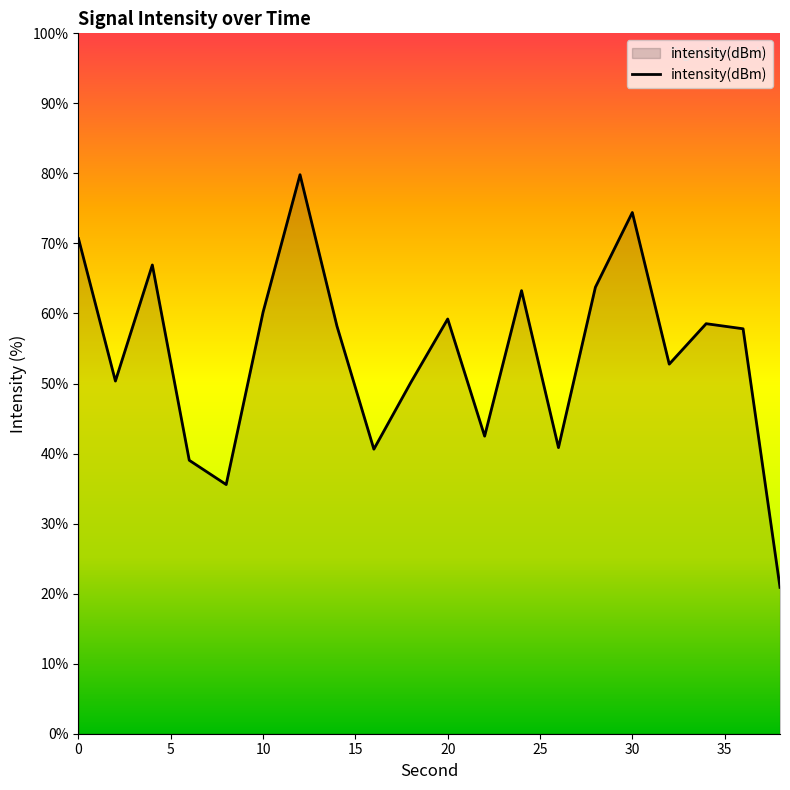

What is the sum of all values?

1085.6